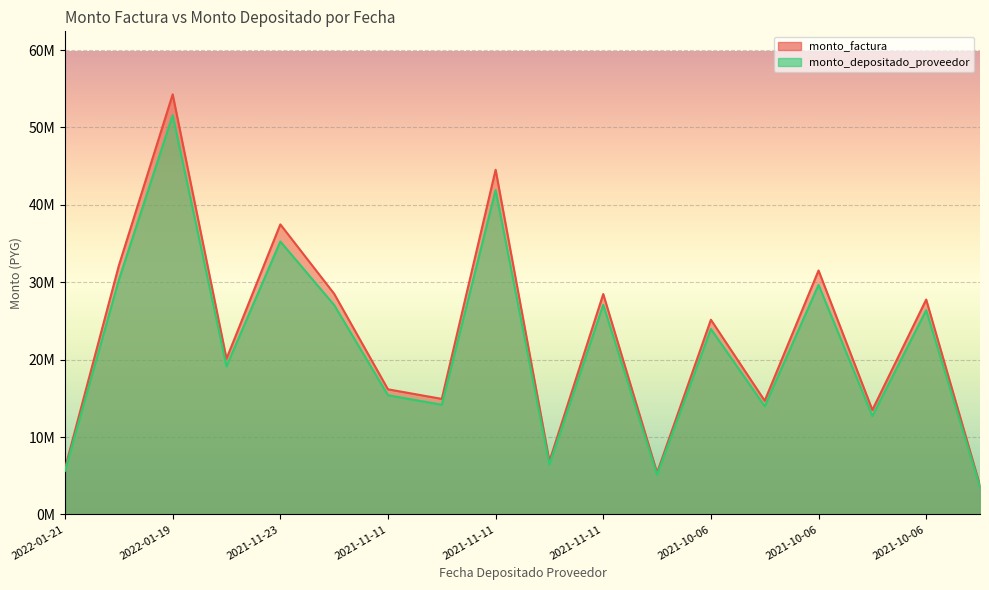

True or false: monto_factura and monto_depositado_proveedor intersect in this chart.

False